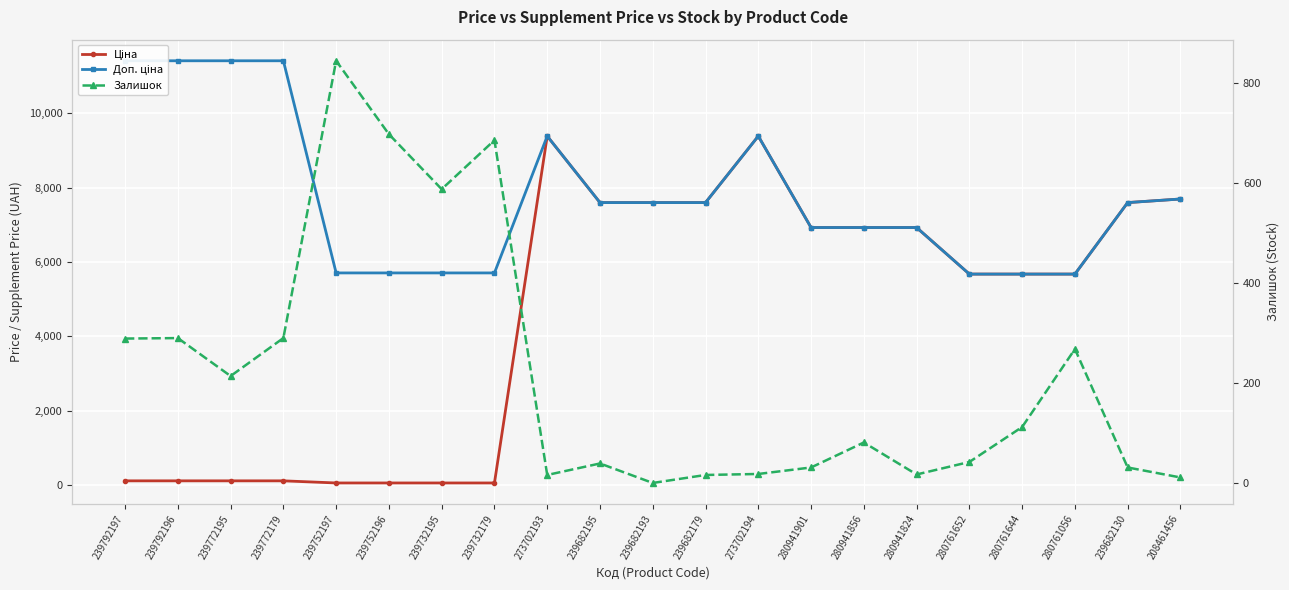

At which category does the chart reach its minimum across all series?

239682193